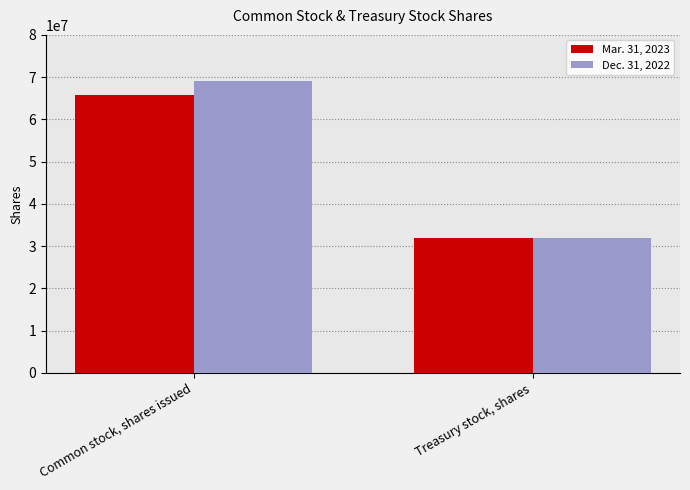

Between Common stock, shares issued and Treasury stock, shares, which series saw the biggest shift?

Dec. 31, 2022